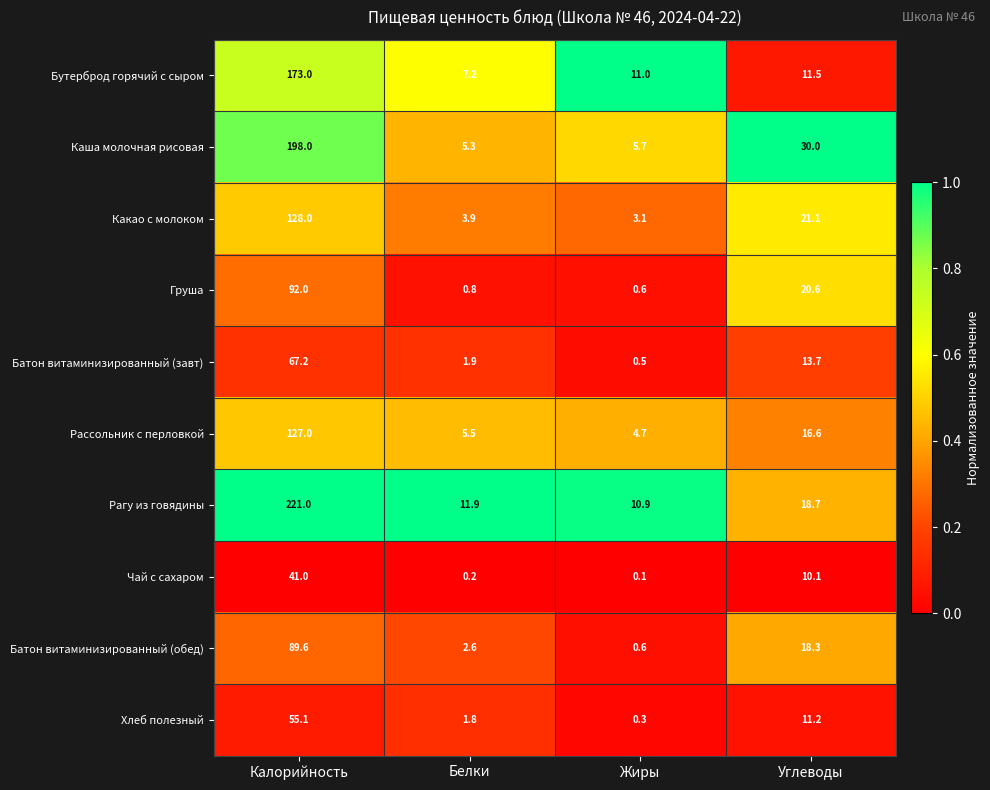

Rank the series at Углеводы from lowest to highest value.

Чай с сахаром, Хлеб полезный, Бутерброд горячий с сыром, Батон витаминизированный (завт), Рассольник с перловкой, Батон витаминизированный (обед), Рагу из говядины, Груша, Какао с молоком, Каша молочная рисовая